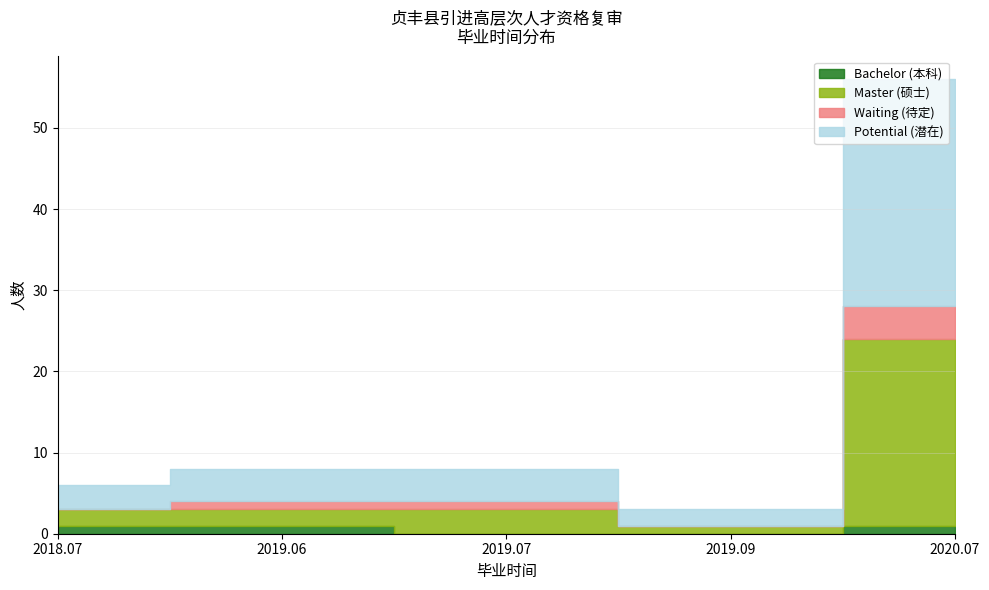

True or false: Waiting (待定) and Bachelor (本科) intersect in this chart.

False